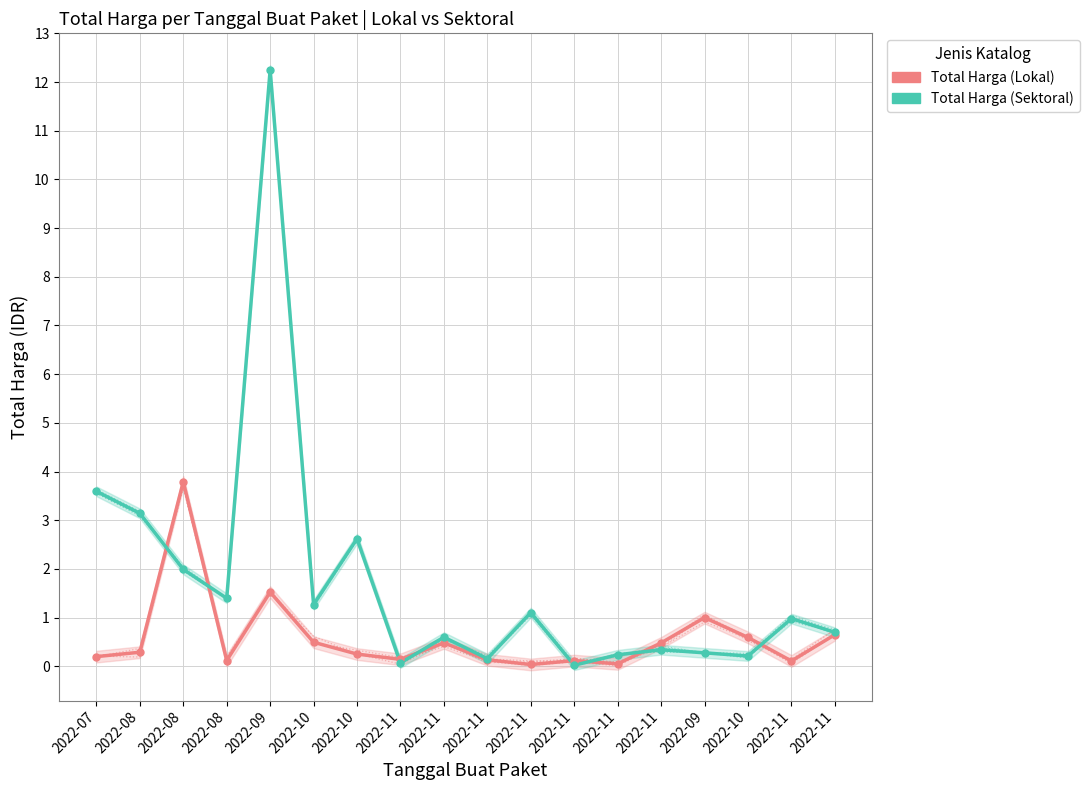

What is the difference between the highest and lowest values at 2022-10?

0.8